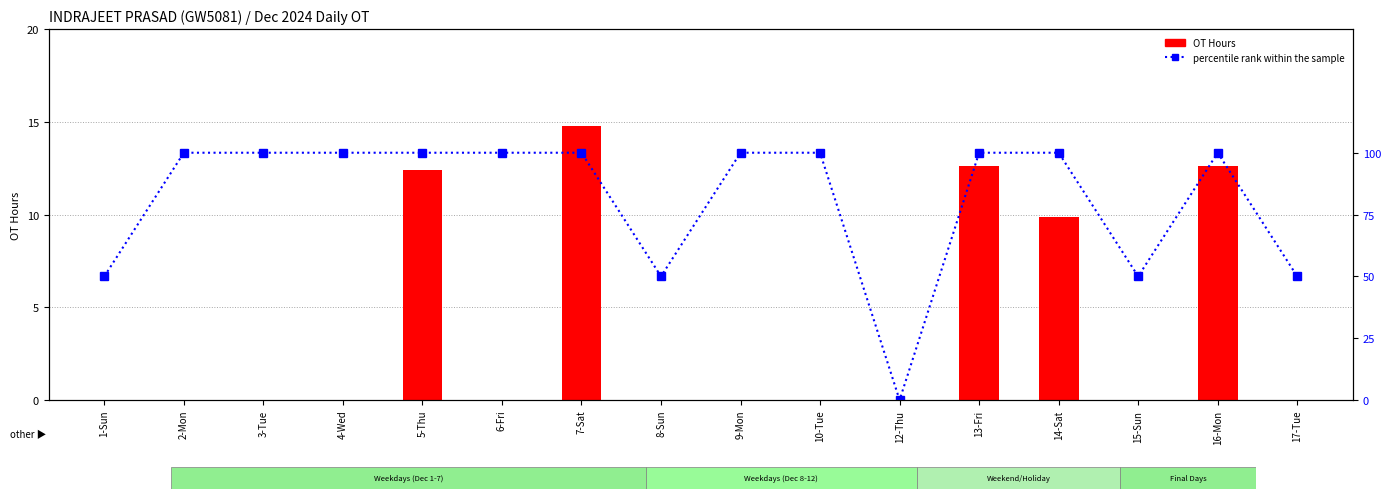

The value of percentile rank within the sample at 14-Sat is 100.0. True or false?

True